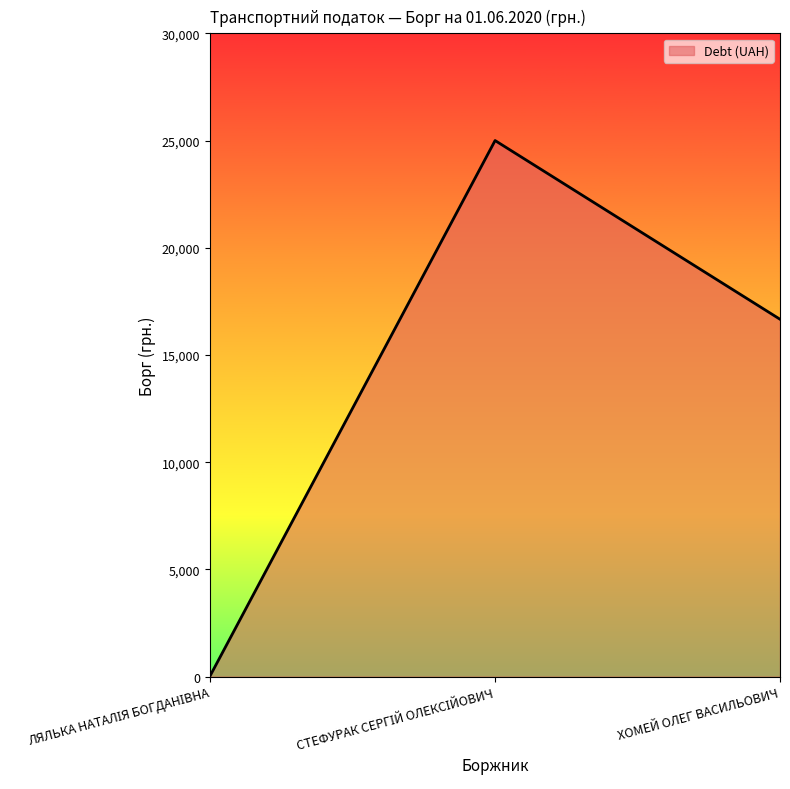

Count the number of data series in this chart.

1